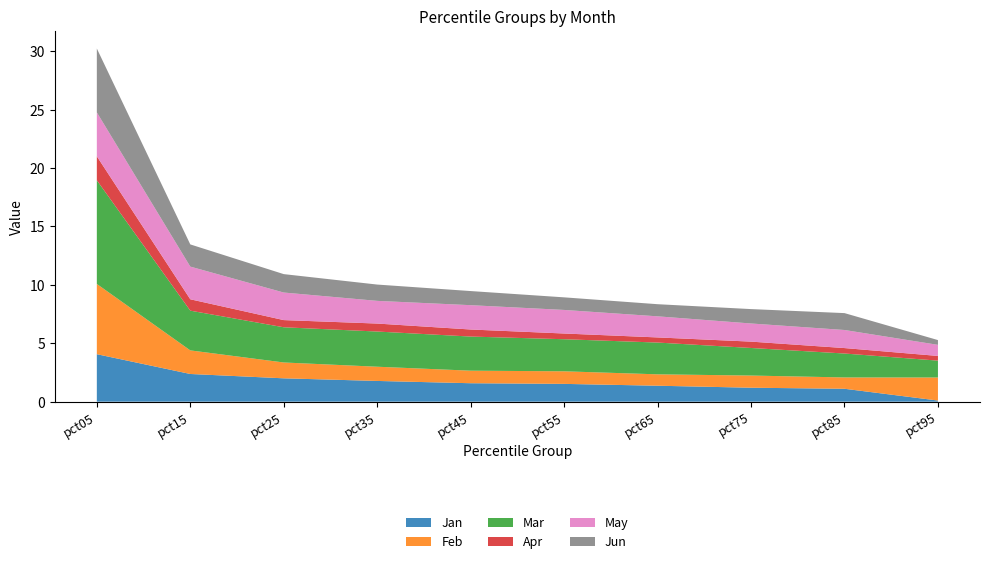

Reading left to right, transcribe all the data shown in this chart.

Jan: pct05=4.1	pct15=2.4	pct25=2.0	pct35=1.8	pct45=1.6	pct55=1.5	pct65=1.4	pct75=1.2	pct85=1.1	pct95=0.1
Feb: pct05=6.0	pct15=2.0	pct25=1.4	pct35=1.2	pct45=1.1	pct55=1.1	pct65=1.0	pct75=1.0	pct85=1.0	pct95=2.0
Mar: pct05=8.9	pct15=3.4	pct25=3.0	pct35=3.0	pct45=2.9	pct55=2.7	pct65=2.7	pct75=2.4	pct85=2.0	pct95=1.4
Apr: pct05=2.1	pct15=1.0	pct25=0.6	pct35=0.7	pct45=0.6	pct55=0.5	pct65=0.4	pct75=0.5	pct85=0.5	pct95=0.4
May: pct05=3.8	pct15=2.8	pct25=2.4	pct35=1.9	pct45=2.1	pct55=2.0	pct65=1.8	pct75=1.6	pct85=1.5	pct95=0.9
Jun: pct05=5.5	pct15=1.9	pct25=1.6	pct35=1.4	pct45=1.2	pct55=1.1	pct65=1.0	pct75=1.2	pct85=1.4	pct95=0.4